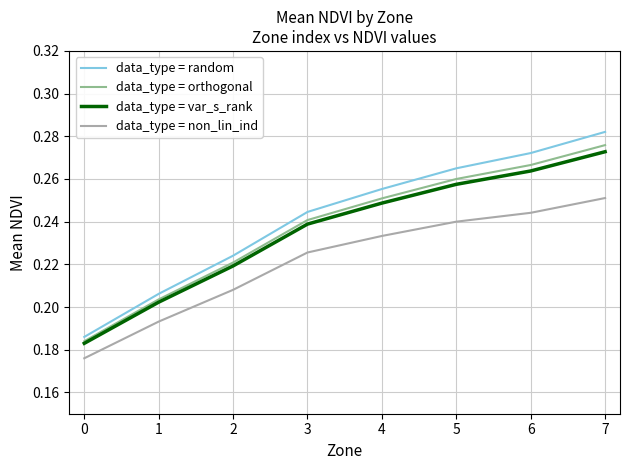

True or false: data_type = orthogonal has more than 0 points higher than both neighbors.

False